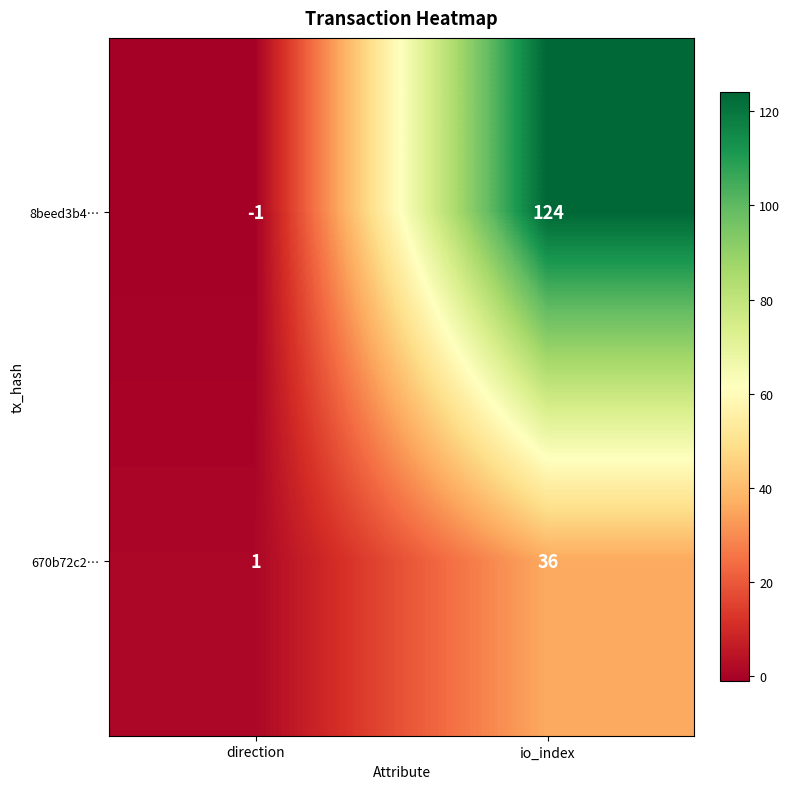

Where is 670b72c2… nearest to the value 18?

direction